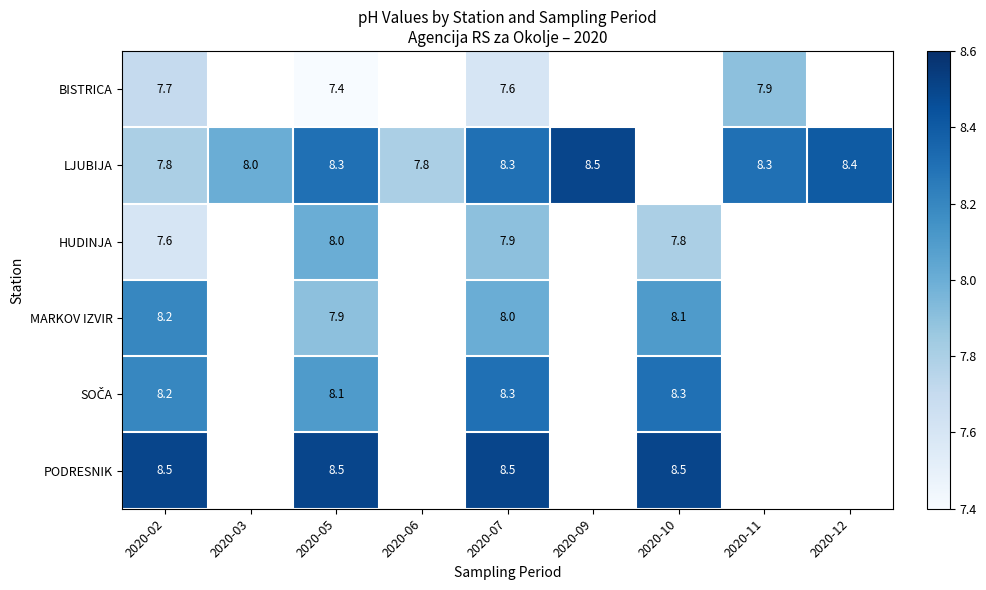

What is the spread (max minus min) of values at 2020-05?

1.1